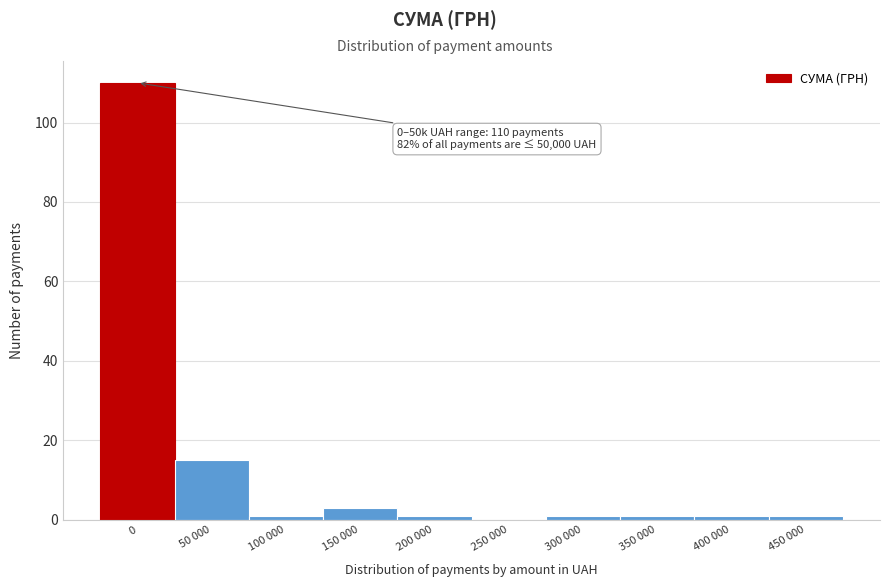

Reading left to right, extract all data points from this chart.

0=110	50 000=15	100 000=1	150 000=3	200 000=1	250 000=0	300 000=1	350 000=1	400 000=1	450 000=1